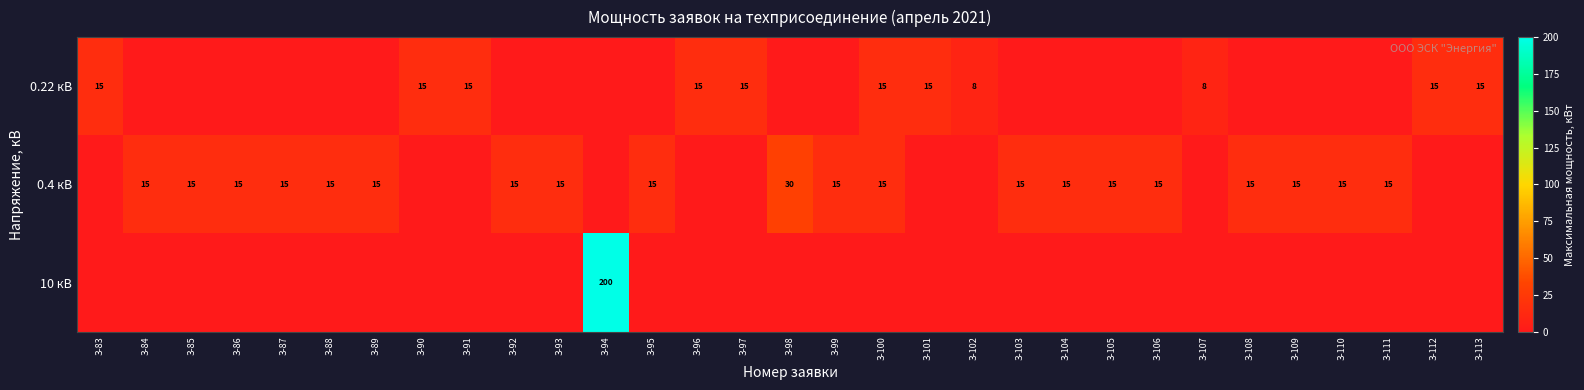

The 0.4 кВ series shows 10 at З-85. True or false?

False